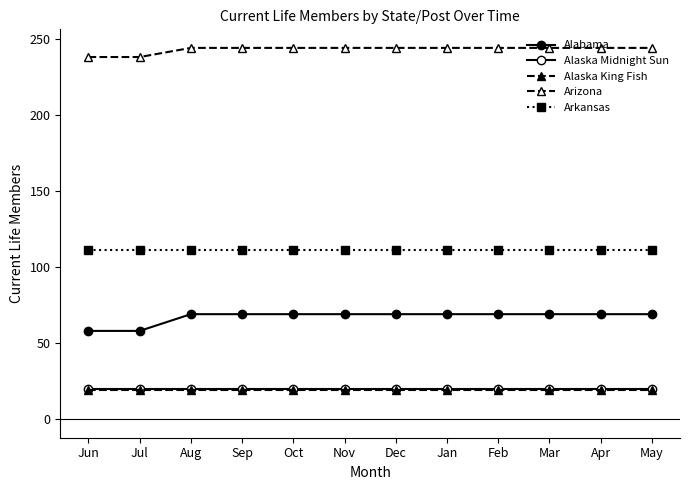

At which category is the sum across all series the highest?

Aug